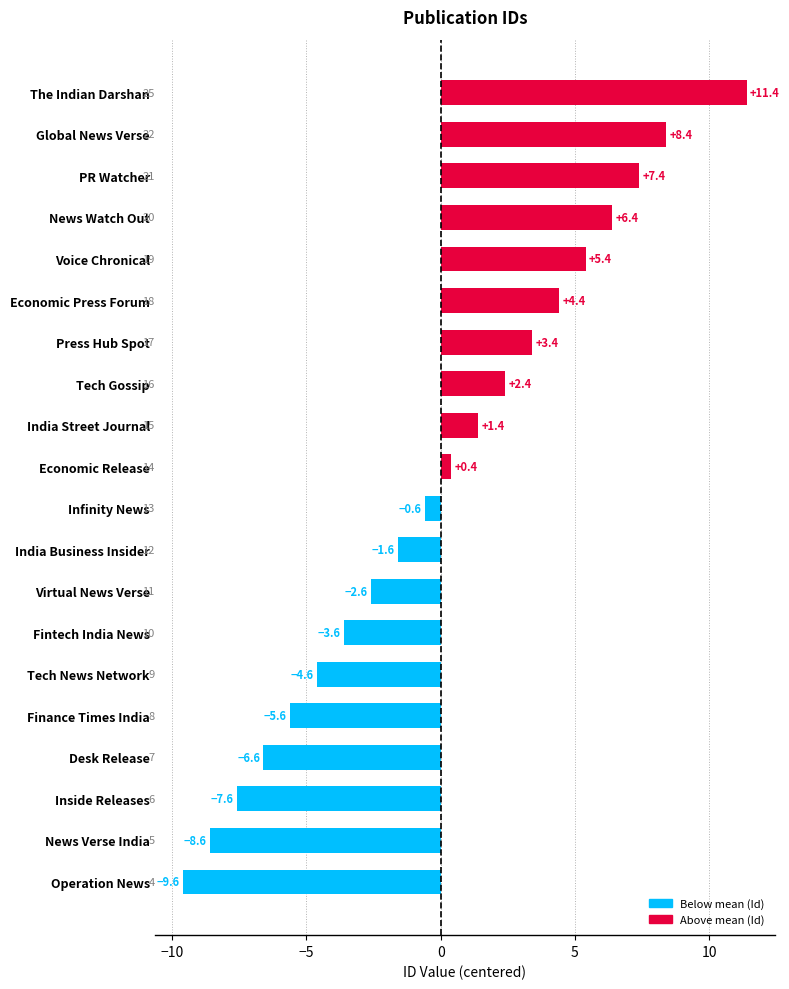

Reading bottom to top, what are all the values shown in this chart?

Operation News=-9.6	News Verse India=-8.6	Inside Releases=-7.6	Desk Release=-6.6	Finance Times India=-5.6	Tech News Network=-4.6	Fintech India News=-3.6	Virtual News Verse=-2.6	India Business Insider=-1.6	Infinity News=-0.6	Economic Release=0.4	India Street Journal=1.4	Tech Gossip=2.4	Press Hub Spot=3.4	Economic Press Forum=4.4	Voice Chronical=5.4	News Watch Out=6.4	PR Watcher=7.4	Global News Verse=8.4	The Indian Darshan=11.4